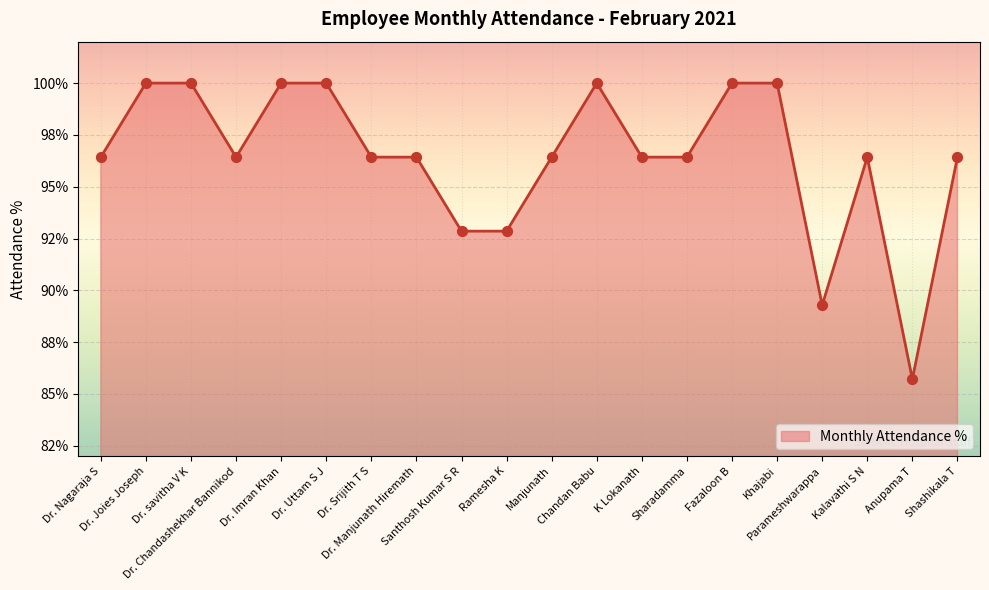

Approximately how many times larger is the value at Dr. Manjunath Hiremath compared to Chandan Babu?

1.0